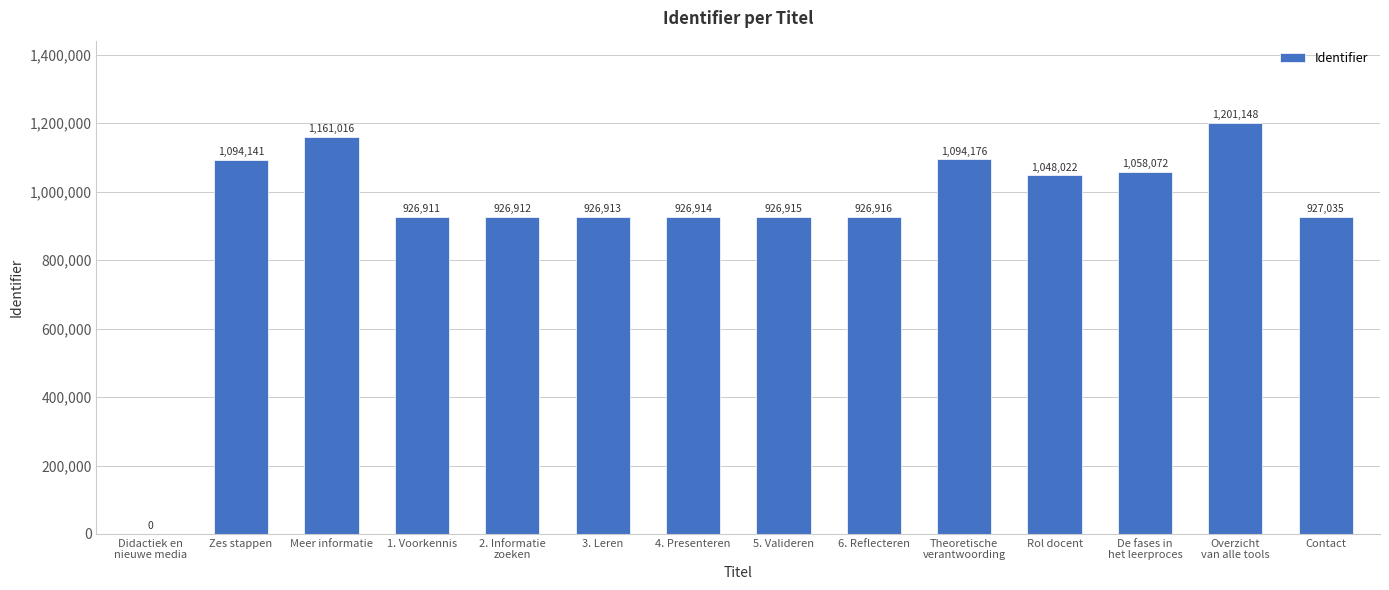

Are the bars grouped side by side (vs. stacked)?

No